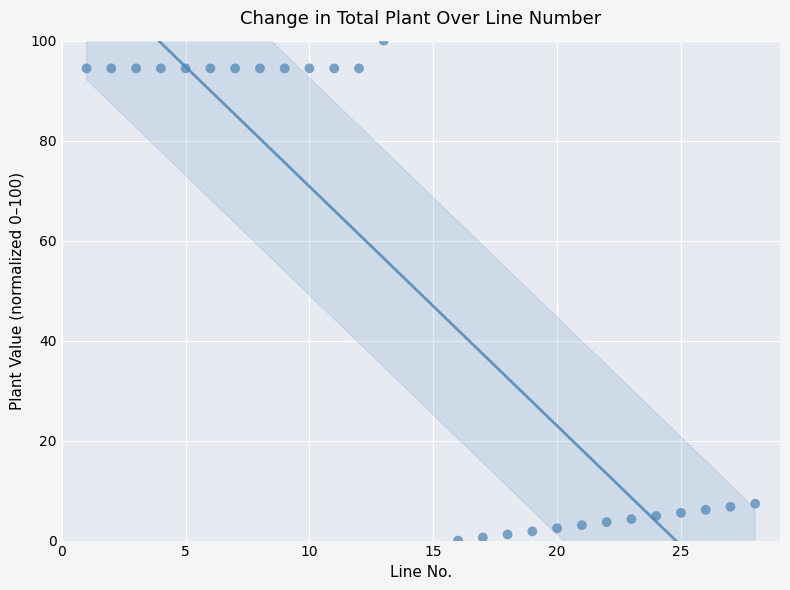

What is the range of X values (max minus min)?

27.0